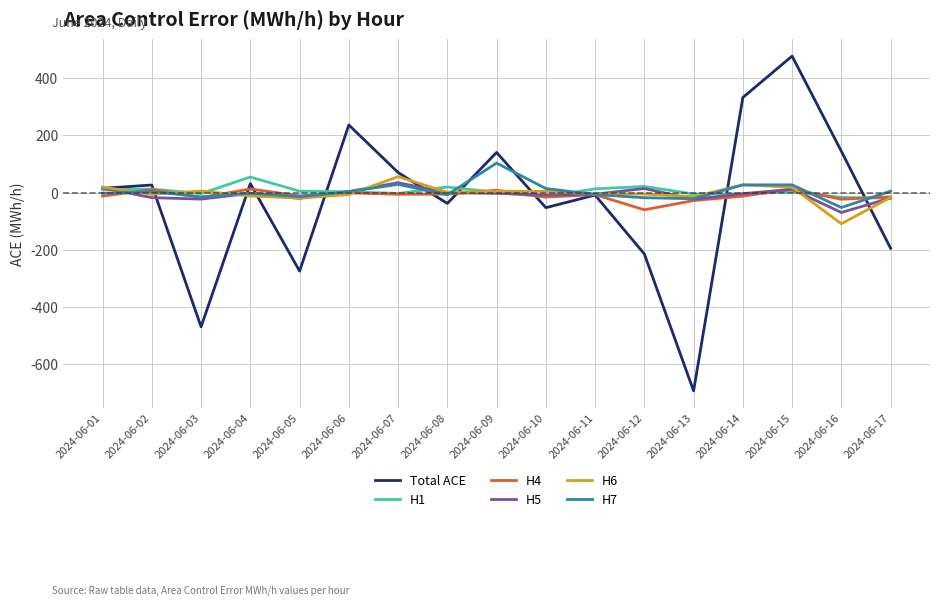

The H6 series shows -7.0 at 2024-06-06. True or false?

True